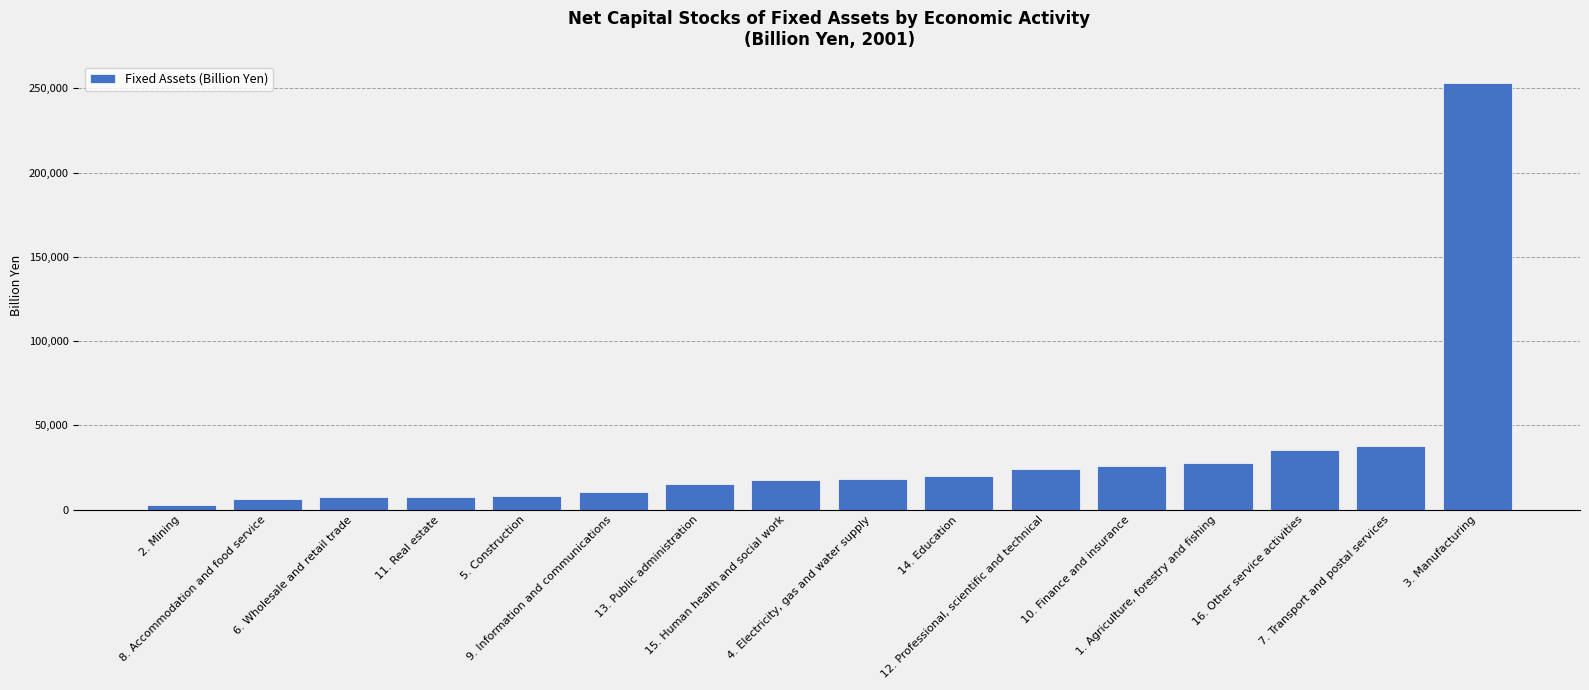

What is the difference between the second highest and minimum values?

35255.9